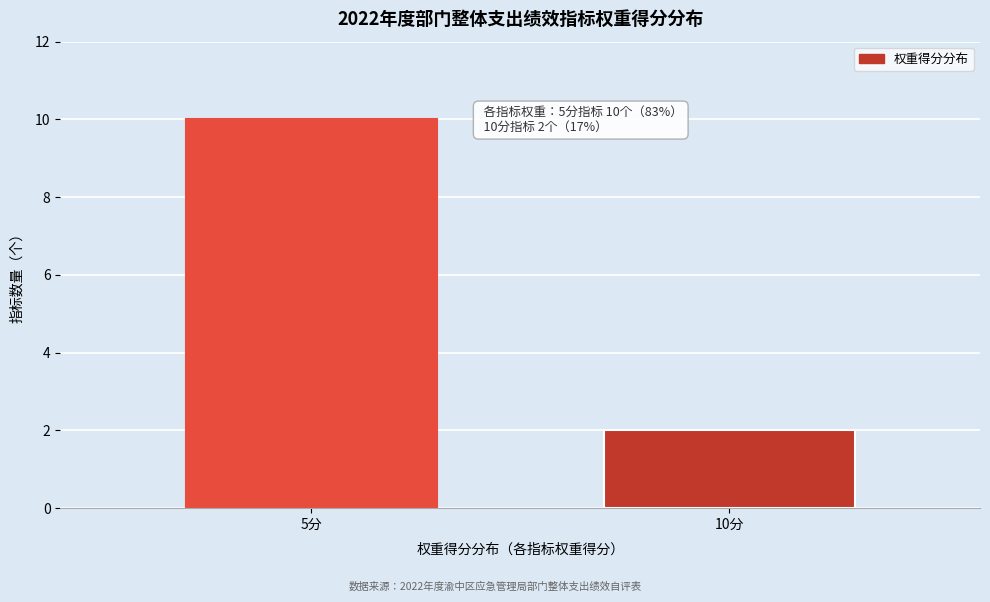

Reading left to right, transcribe all the data shown in this chart.

5分=10	10分=2